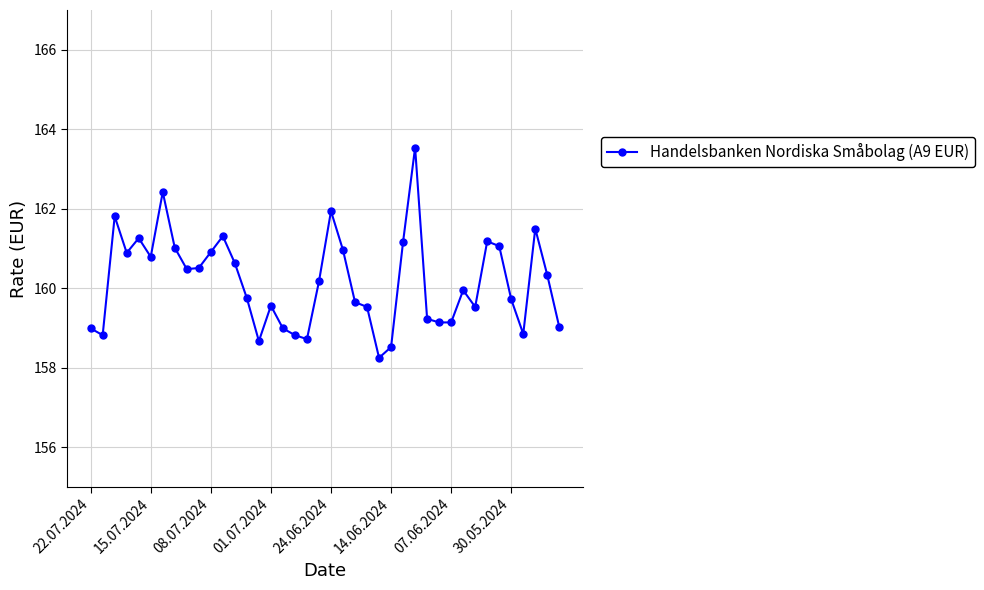

What is the difference between the maximum and minimum values?

5.3